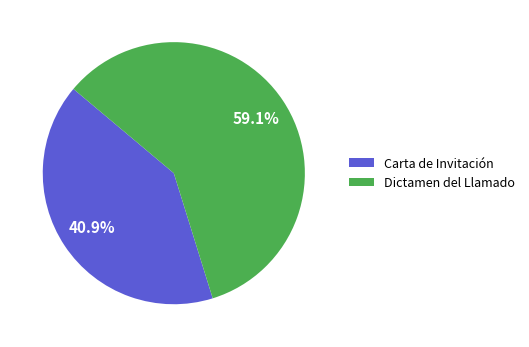

Combined, do Carta de Invitación and Dictamen del Llamado account for over 50%?

Yes